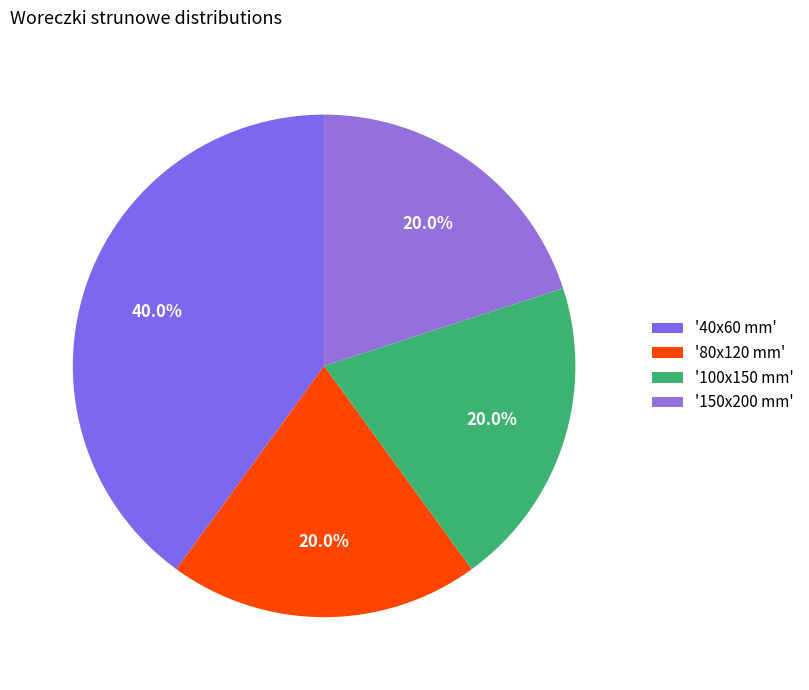

Count the number of slices in the pie.

4